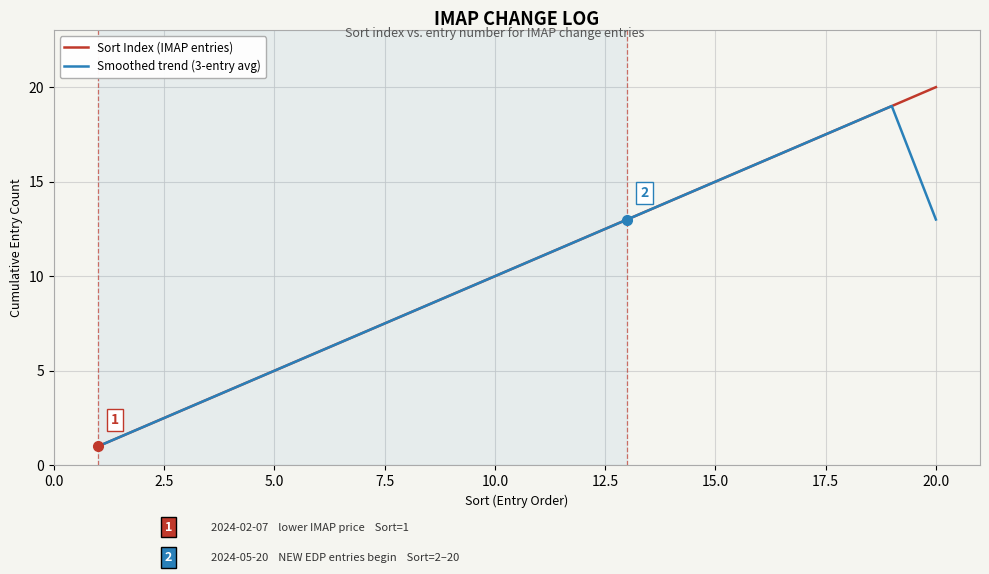

How many lines are shown in the chart?

2